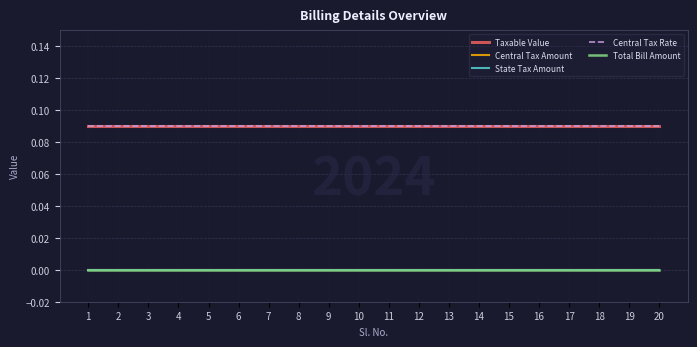

Which series has the widest spread of values?

Taxable Value